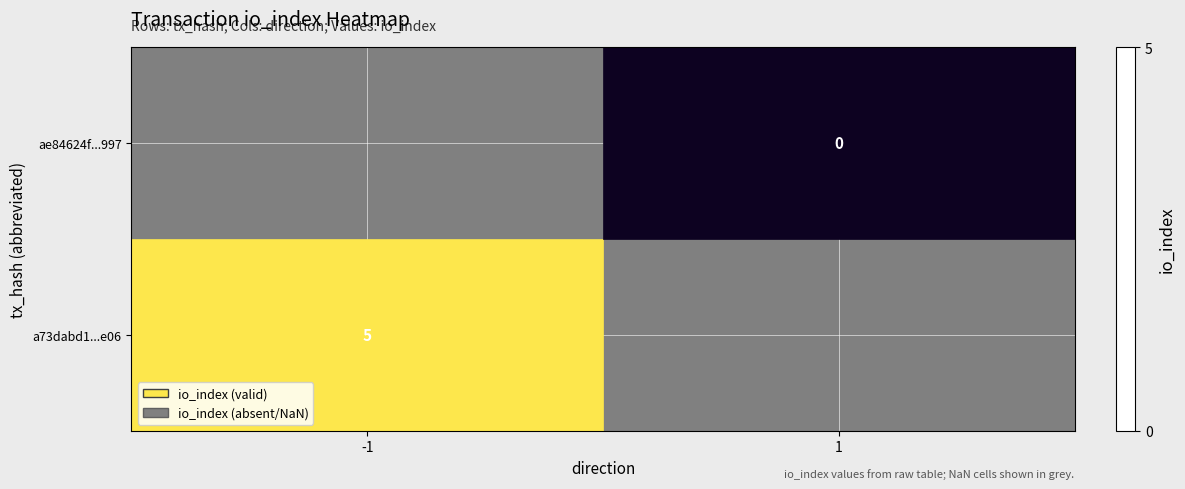

True or false: a73dabd1...e06 has a value of 7 at -1.

False